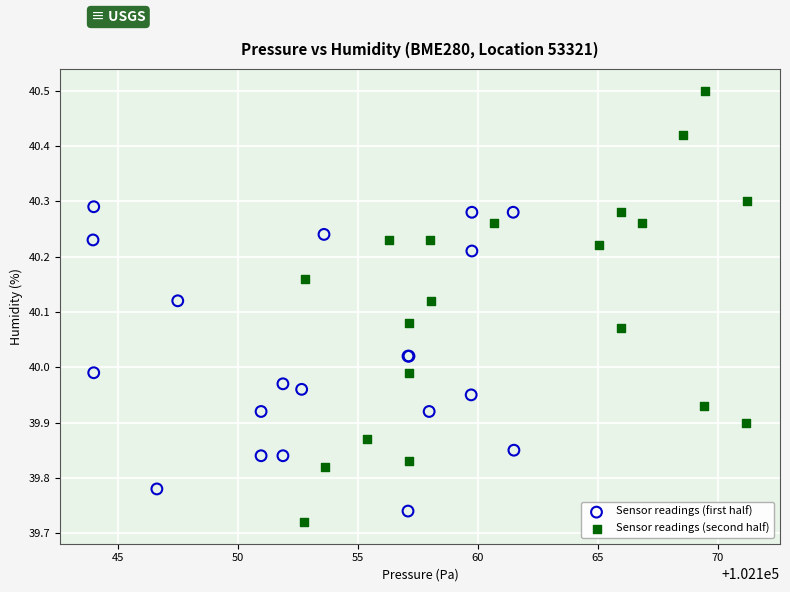

Which series has the largest Y range (max minus min)?

Sensor readings (second half)